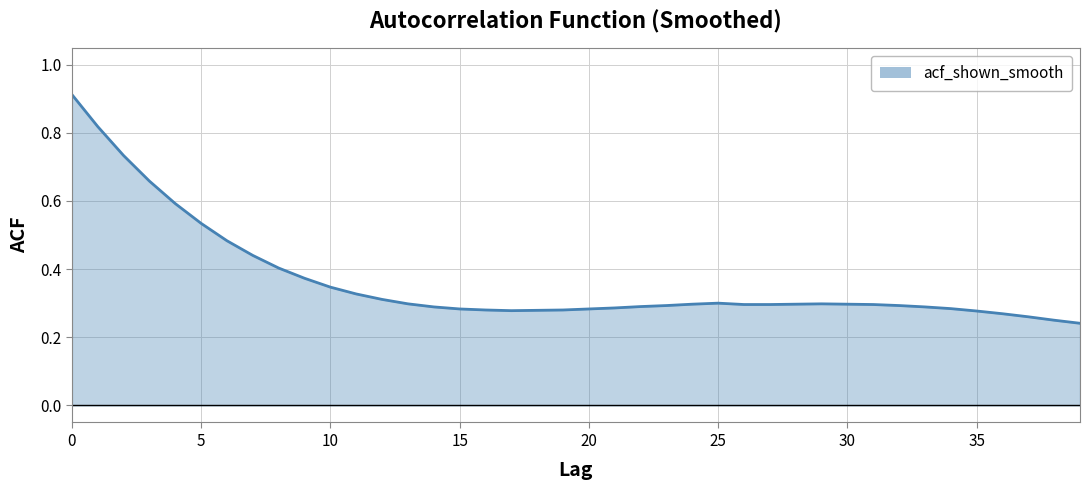

How many interior local valleys (lower than both neighbors) does the data have?

1